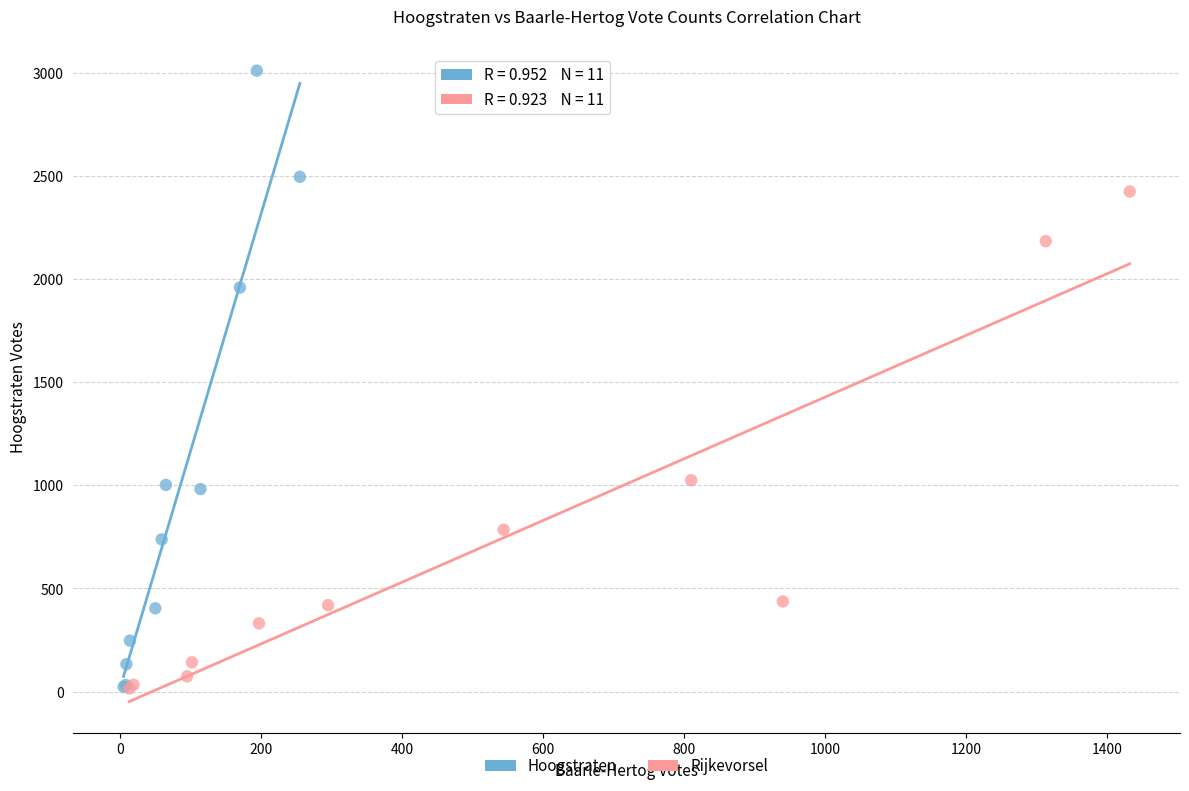

Which series reaches the maximum Y coordinate?

Hoogstraten